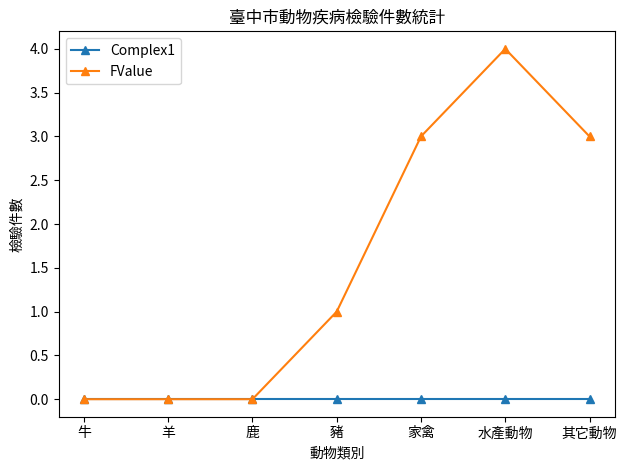

At which category is the sum across all series the highest?

水產動物